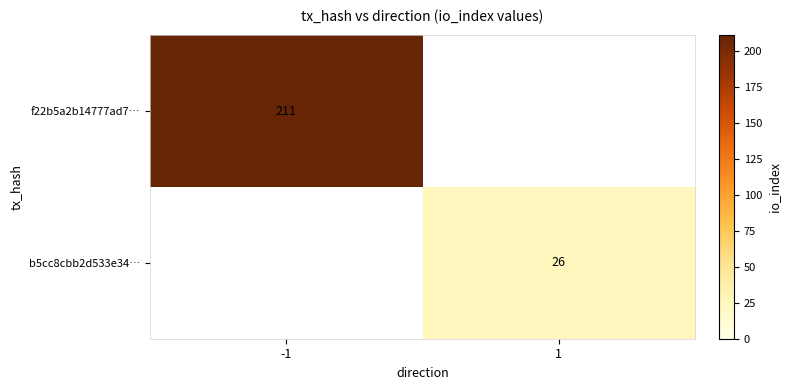

True or false: b5cc8cbb2d533e34… has a value of 43 at 1.

False